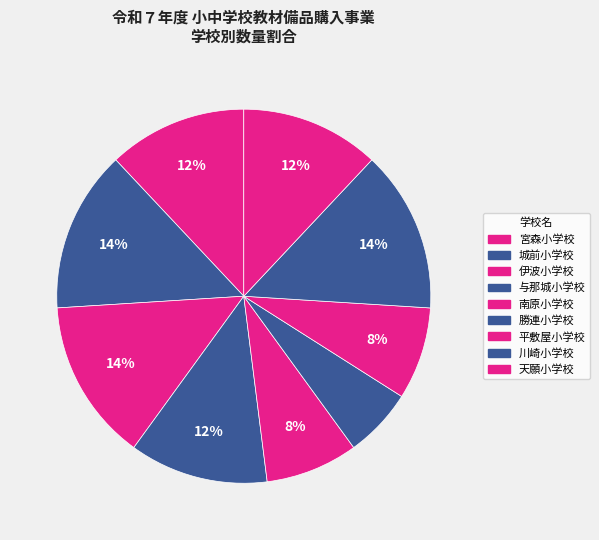

Which category has the biggest portion of the pie?

川崎小学校